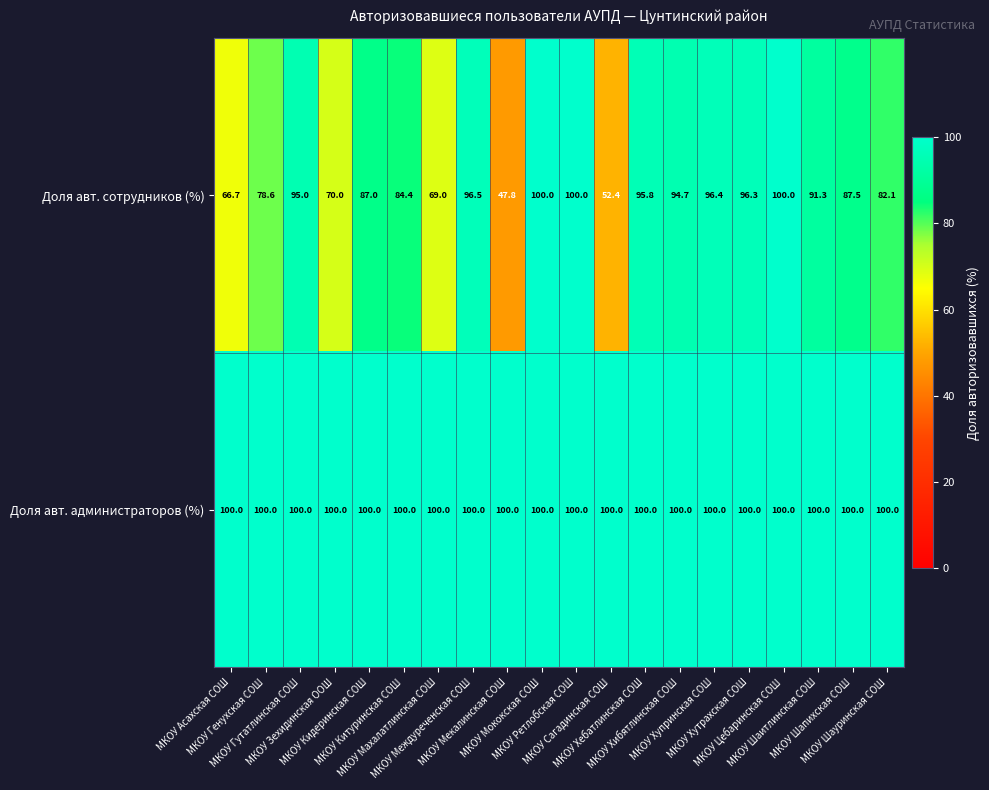

Count the number of data series in this chart.

2